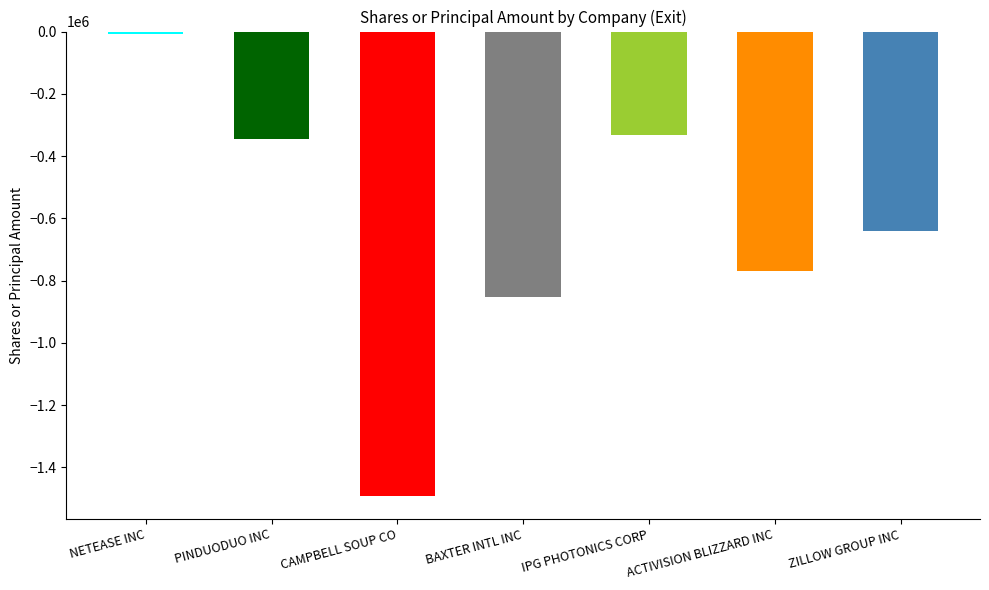

Reading left to right, what are all the values shown in this chart?

-6500	-344100	-1490654	-852783	-333775	-769026	-640326